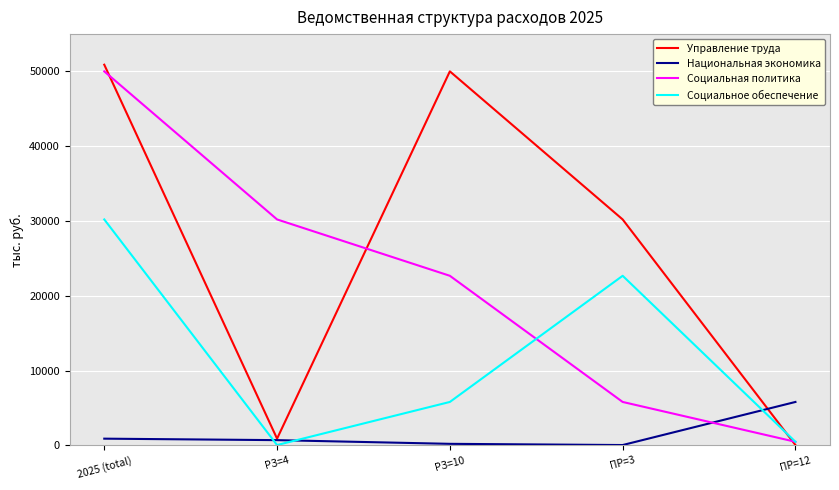

What is the minimum value shown in the chart?

37.0